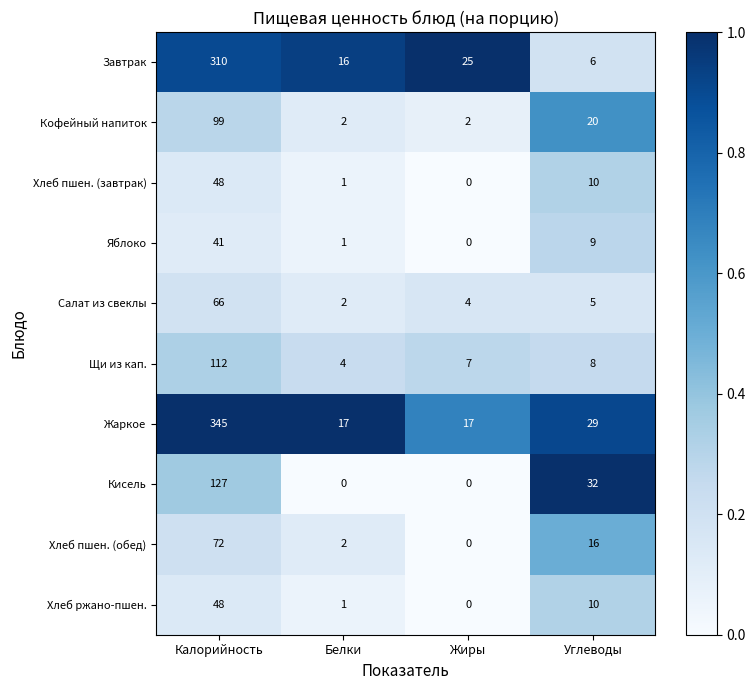

Which series changed the most between Калорийность and Жиры?

Жаркое